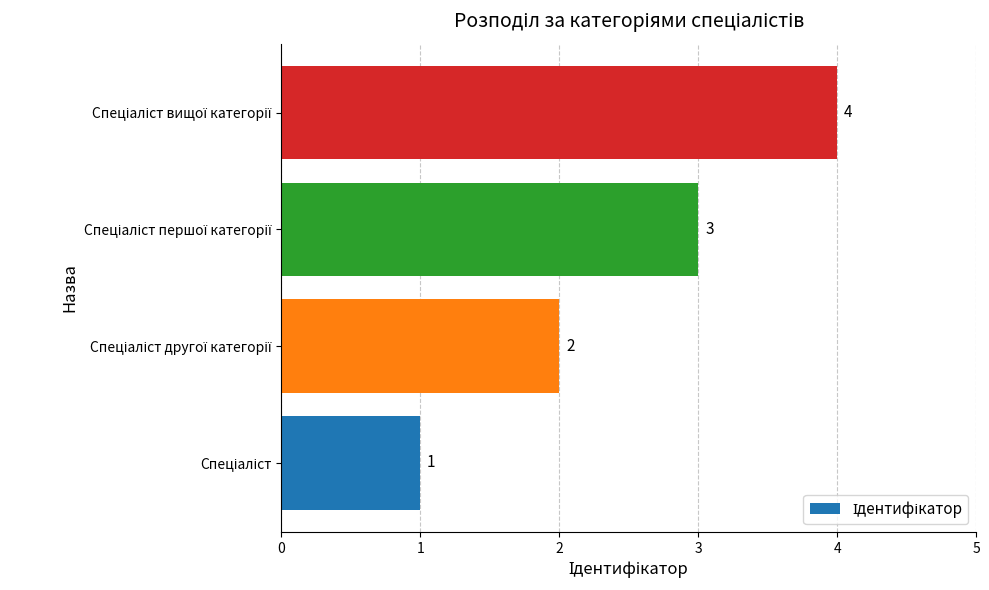

What is the maximum value shown in the chart?

4